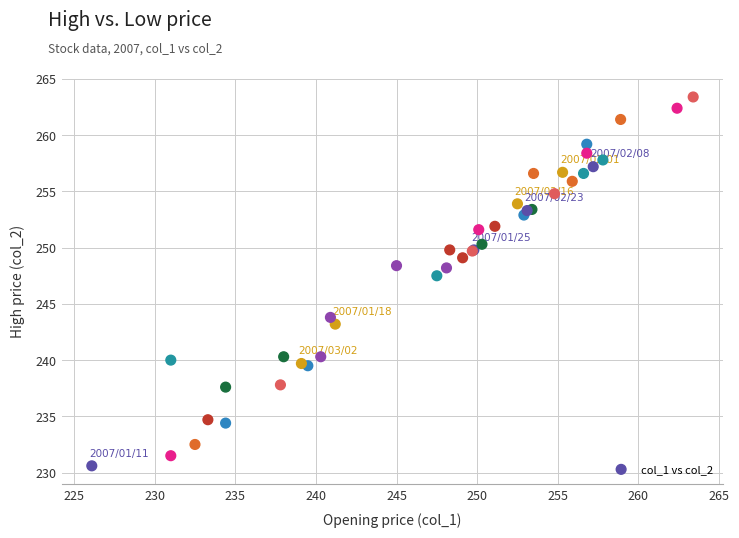

What Y value in the scatter plot is closest to 247?

247.5